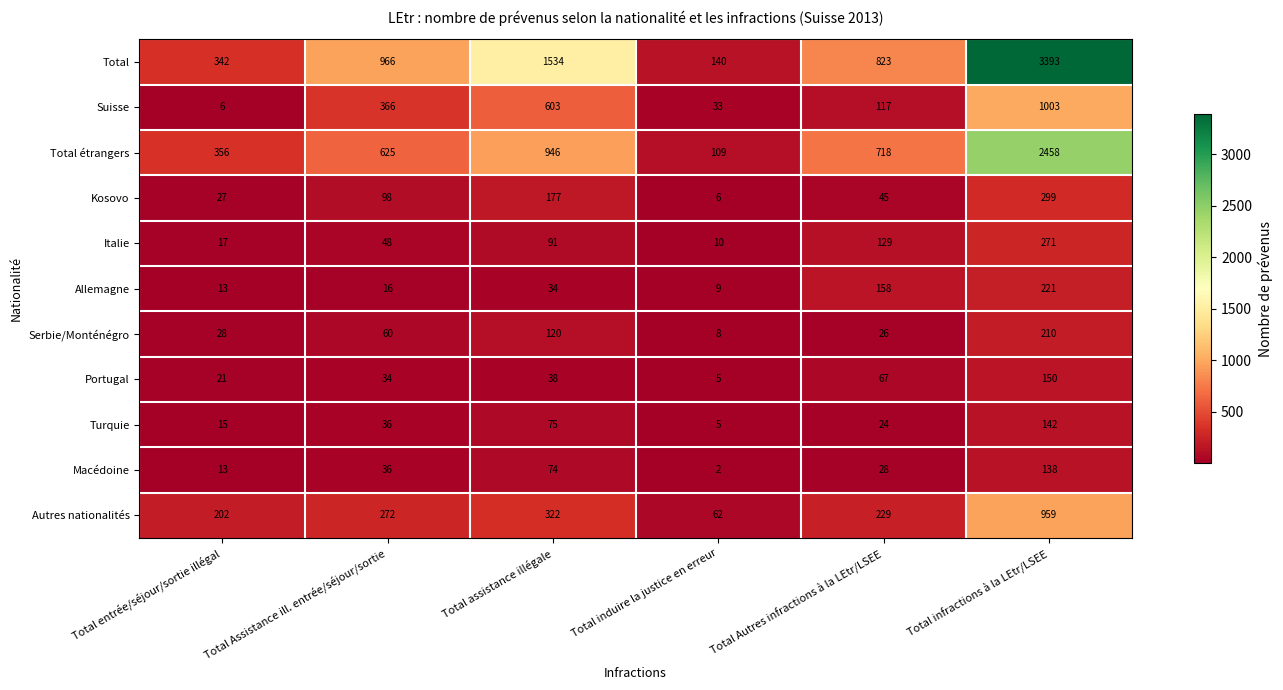

What is the smallest value displayed?

2